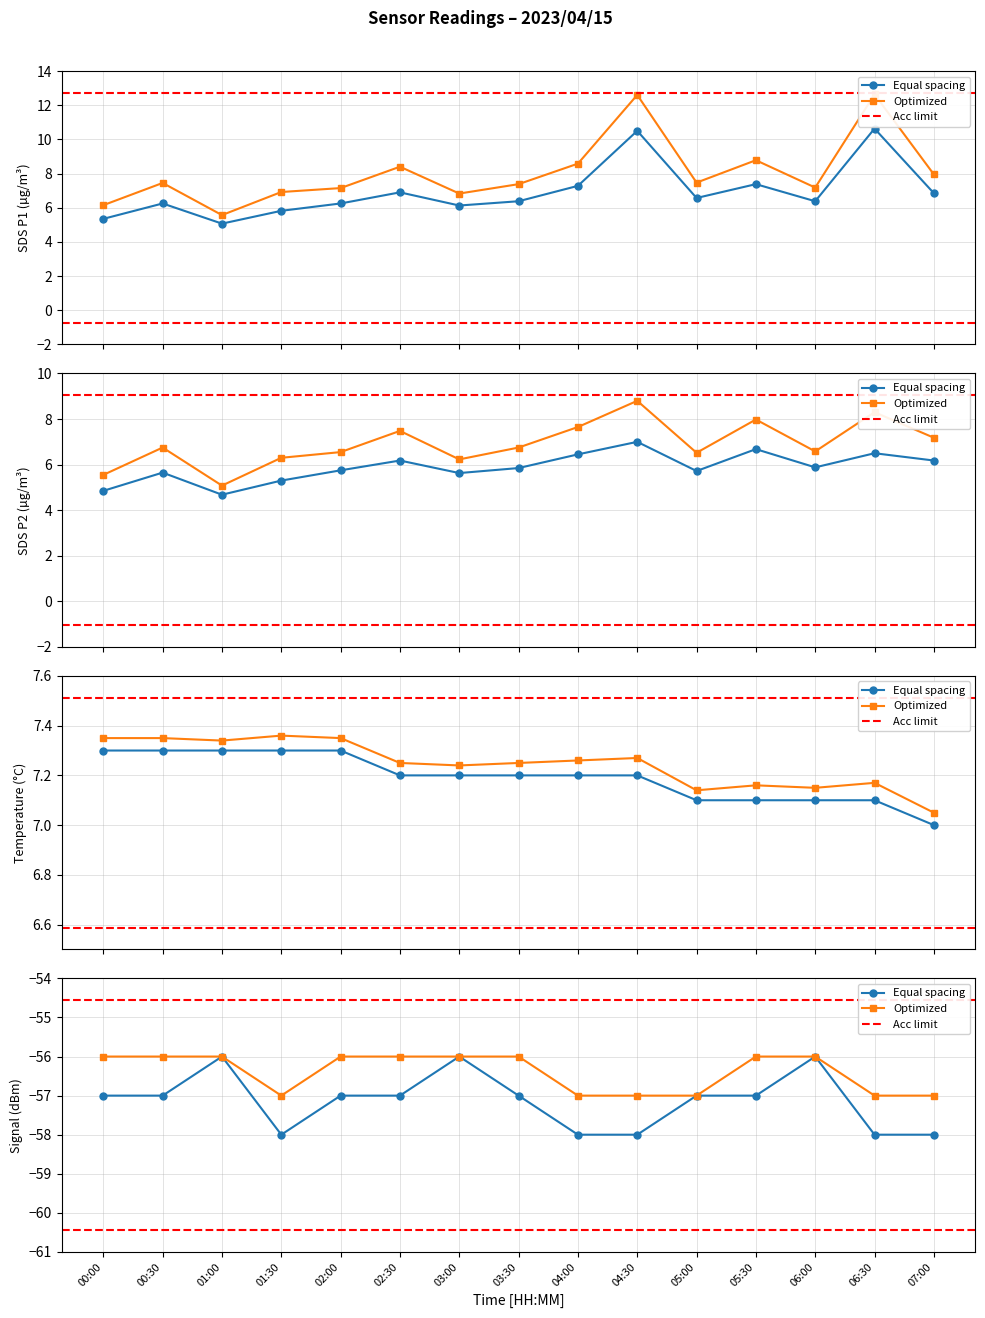

The value of Signal at 00:30 is -57.0. True or false?

True